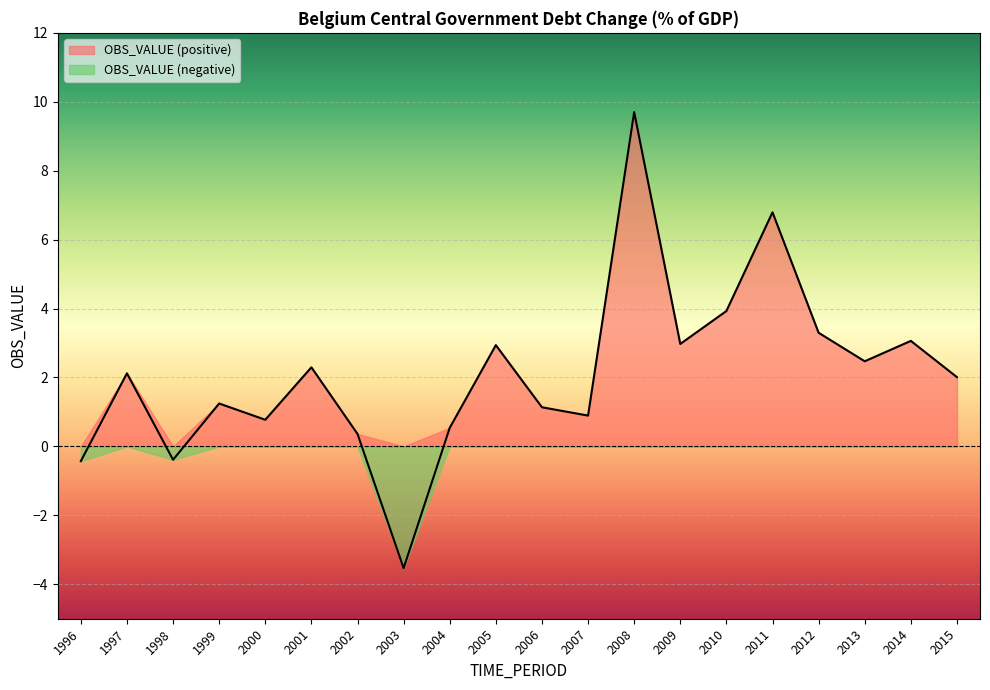

Reading left to right, extract all data points from this chart.

1996=-0.4	1997=2.1	1998=-0.4	1999=1.2	2000=0.8	2001=2.3	2002=0.4	2003=-3.5	2004=0.5	2005=2.9	2006=1.1	2007=0.9	2008=9.7	2009=3.0	2010=3.9	2011=6.8	2012=3.3	2013=2.5	2014=3.1	2015=2.0